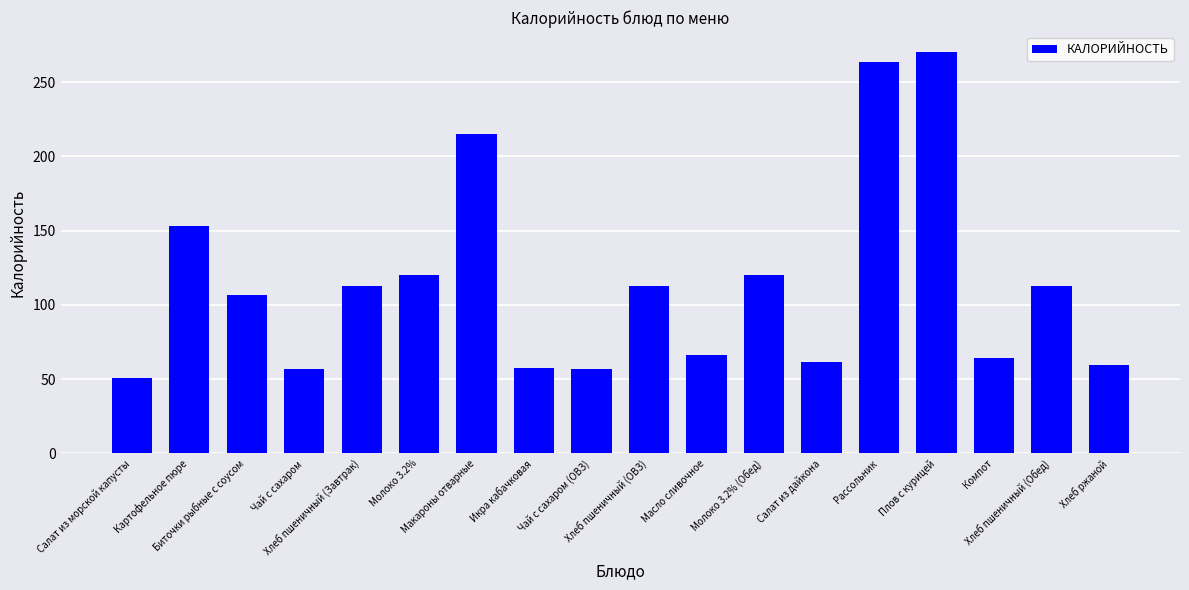

What is the value of the 5th bar from the left?

113.0